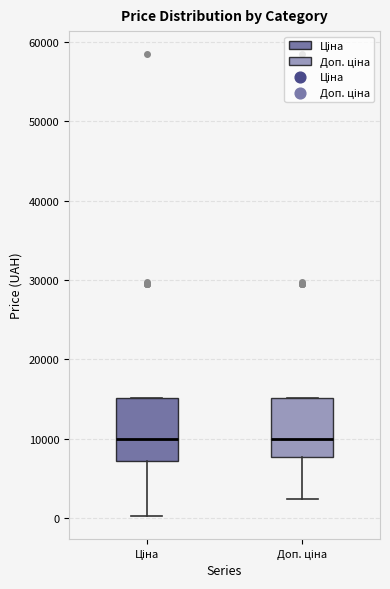

Where is the lower edge of the box for Доп. ціна on the y-axis? The values are not printed on the chart, so give them approximately, as read against the axis.

8000